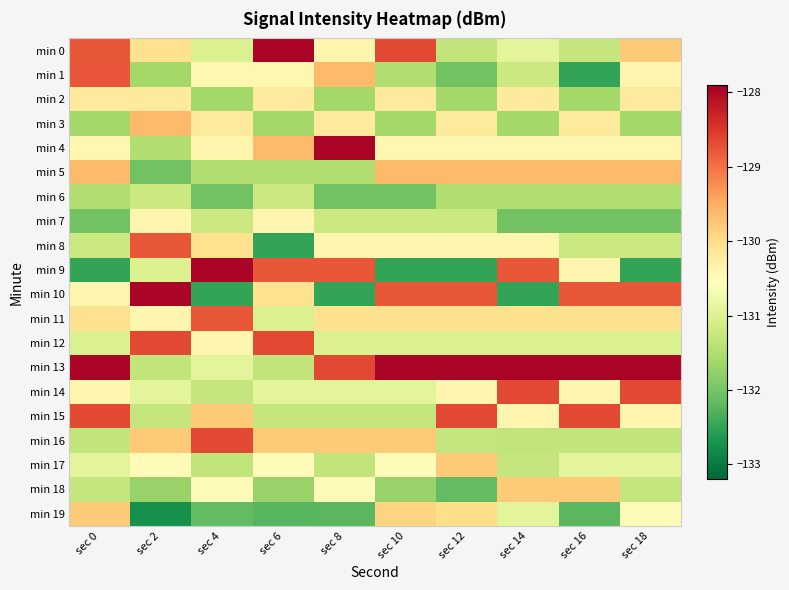

Reading left to right, list all the values displayed in this chart.

min 0: sec 0=-128.8	sec 2=-130.1	sec 4=-131.0	sec 6=-128.0	sec 8=-130.4	sec 10=-128.7	sec 12=-131.3	sec 14=-130.9	sec 16=-131.3	sec 18=-129.8
min 1: sec 0=-128.8	sec 2=-131.6	sec 4=-130.4	sec 6=-130.4	sec 8=-129.6	sec 10=-131.5	sec 12=-132.0	sec 14=-131.2	sec 16=-132.5	sec 18=-130.4
min 2: sec 0=-130.2	sec 2=-130.2	sec 4=-131.6	sec 6=-130.2	sec 8=-131.6	sec 10=-130.2	sec 12=-131.6	sec 14=-130.2	sec 16=-131.6	sec 18=-130.2
min 3: sec 0=-131.6	sec 2=-129.6	sec 4=-130.2	sec 6=-131.6	sec 8=-130.2	sec 10=-131.6	sec 12=-130.2	sec 14=-131.6	sec 16=-130.2	sec 18=-131.6
min 4: sec 0=-130.4	sec 2=-131.5	sec 4=-130.4	sec 6=-129.6	sec 8=-128.0	sec 10=-130.4	sec 12=-130.4	sec 14=-130.4	sec 16=-130.4	sec 18=-130.4
min 5: sec 0=-129.6	sec 2=-132.0	sec 4=-131.5	sec 6=-131.5	sec 8=-131.5	sec 10=-129.6	sec 12=-129.6	sec 14=-129.6	sec 16=-129.6	sec 18=-129.6
min 6: sec 0=-131.5	sec 2=-131.2	sec 4=-132.0	sec 6=-131.2	sec 8=-132.0	sec 10=-132.0	sec 12=-131.5	sec 14=-131.5	sec 16=-131.5	sec 18=-131.5
min 7: sec 0=-132.0	sec 2=-130.4	sec 4=-131.2	sec 6=-130.4	sec 8=-131.2	sec 10=-131.2	sec 12=-131.2	sec 14=-132.0	sec 16=-132.0	sec 18=-132.0
min 8: sec 0=-131.2	sec 2=-128.8	sec 4=-130.1	sec 6=-132.5	sec 8=-130.4	sec 10=-130.4	sec 12=-130.4	sec 14=-130.4	sec 16=-131.2	sec 18=-131.2
min 9: sec 0=-132.5	sec 2=-131.0	sec 4=-128.0	sec 6=-128.8	sec 8=-128.8	sec 10=-132.5	sec 12=-132.5	sec 14=-128.8	sec 16=-130.4	sec 18=-132.5
min 10: sec 0=-130.4	sec 2=-128.0	sec 4=-132.5	sec 6=-130.1	sec 8=-132.5	sec 10=-128.8	sec 12=-128.8	sec 14=-132.5	sec 16=-128.8	sec 18=-128.8
min 11: sec 0=-130.1	sec 2=-130.4	sec 4=-128.8	sec 6=-131.0	sec 8=-130.1	sec 10=-130.1	sec 12=-130.1	sec 14=-130.1	sec 16=-130.1	sec 18=-130.1
min 12: sec 0=-131.0	sec 2=-128.7	sec 4=-130.4	sec 6=-128.7	sec 8=-131.0	sec 10=-131.0	sec 12=-131.0	sec 14=-131.0	sec 16=-131.0	sec 18=-131.0
min 13: sec 0=-128.0	sec 2=-131.3	sec 4=-130.9	sec 6=-131.3	sec 8=-128.7	sec 10=-128.0	sec 12=-128.0	sec 14=-128.0	sec 16=-128.0	sec 18=-128.0
min 14: sec 0=-130.4	sec 2=-130.9	sec 4=-131.3	sec 6=-130.9	sec 8=-130.9	sec 10=-130.9	sec 12=-130.4	sec 14=-128.7	sec 16=-130.4	sec 18=-128.7
min 15: sec 0=-128.7	sec 2=-131.3	sec 4=-129.8	sec 6=-131.3	sec 8=-131.3	sec 10=-131.3	sec 12=-128.7	sec 14=-130.4	sec 16=-128.7	sec 18=-130.4
min 16: sec 0=-131.3	sec 2=-129.8	sec 4=-128.7	sec 6=-129.8	sec 8=-129.8	sec 10=-129.8	sec 12=-131.3	sec 14=-131.3	sec 16=-131.3	sec 18=-131.3
min 17: sec 0=-130.9	sec 2=-130.5	sec 4=-131.3	sec 6=-130.5	sec 8=-131.3	sec 10=-130.5	sec 12=-129.8	sec 14=-131.3	sec 16=-130.9	sec 18=-130.9
min 18: sec 0=-131.3	sec 2=-131.7	sec 4=-130.5	sec 6=-131.7	sec 8=-130.5	sec 10=-131.7	sec 12=-132.2	sec 14=-129.8	sec 16=-129.8	sec 18=-131.3
min 19: sec 0=-129.8	sec 2=-132.7	sec 4=-132.2	sec 6=-132.2	sec 8=-132.2	sec 10=-129.9	sec 12=-130.0	sec 14=-130.9	sec 16=-132.2	sec 18=-130.5